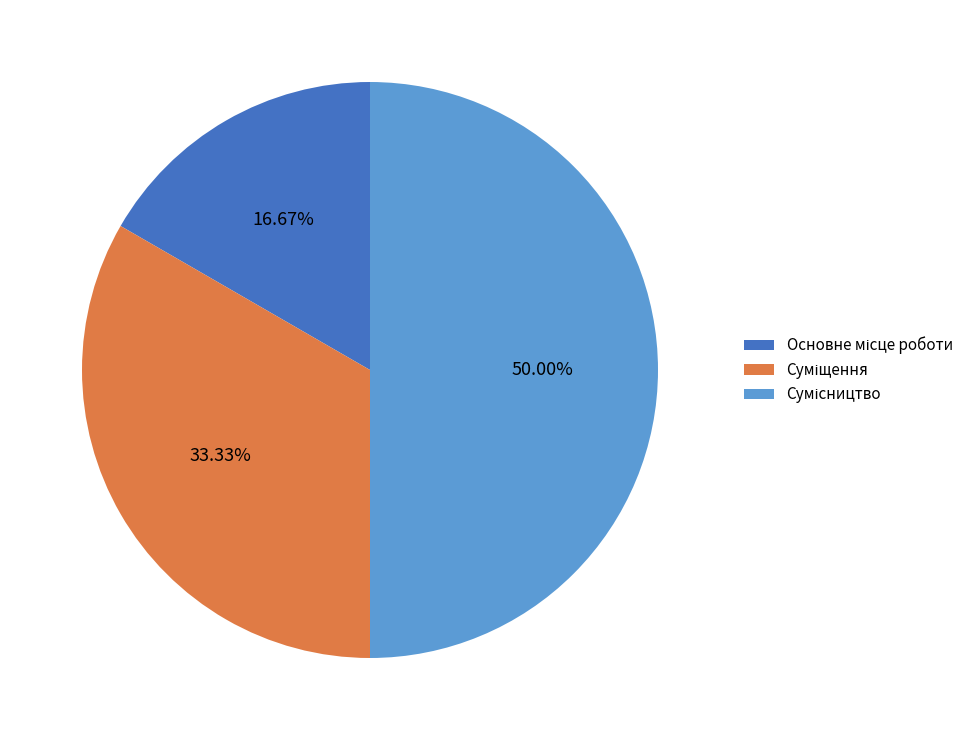

How many slices are in this pie chart?

3